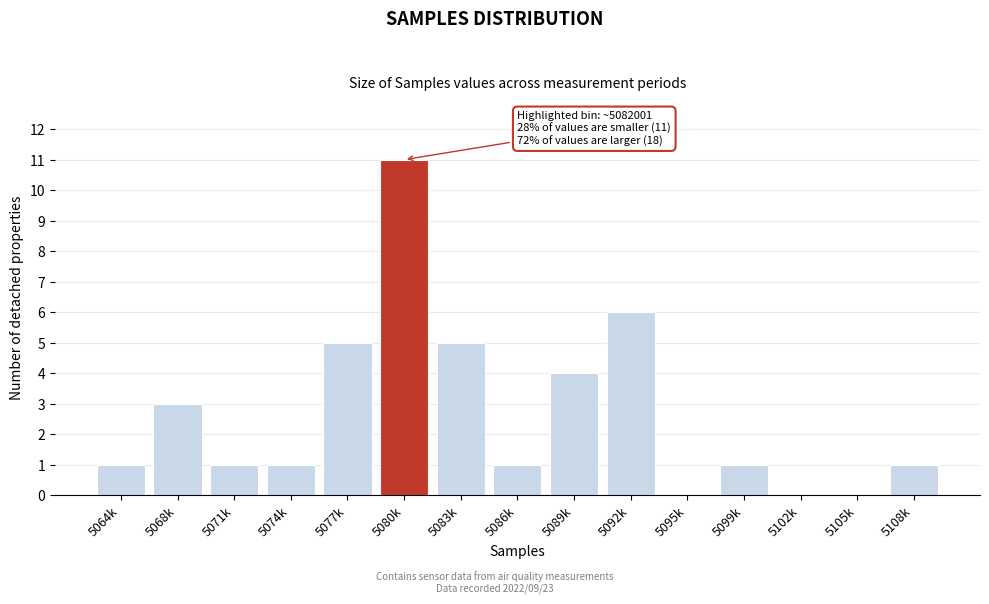

Reading left to right, transcribe all the data shown in this chart.

5064k=1	5068k=3	5071k=1	5074k=1	5077k=5	5080k=11	5083k=5	5086k=1	5089k=4	5092k=6	5095k=0	5099k=1	5102k=0	5105k=0	5108k=1